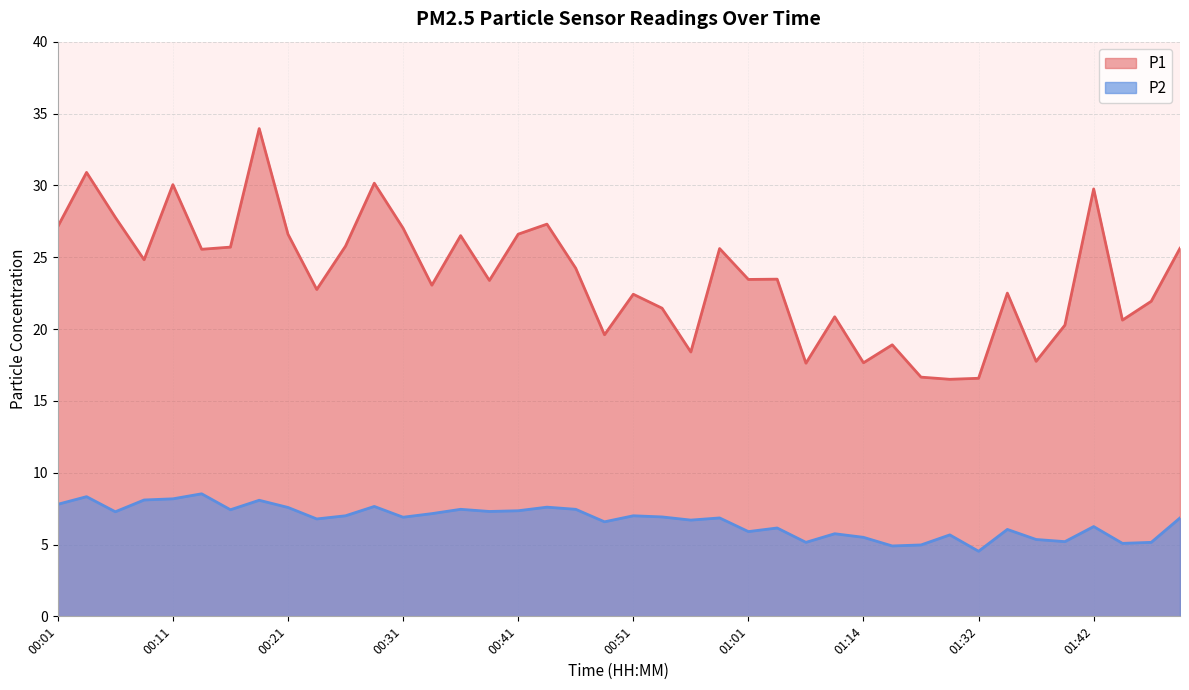

Is the value of P1 at 00:41 greater than the value of P2 at 00:38?

Yes